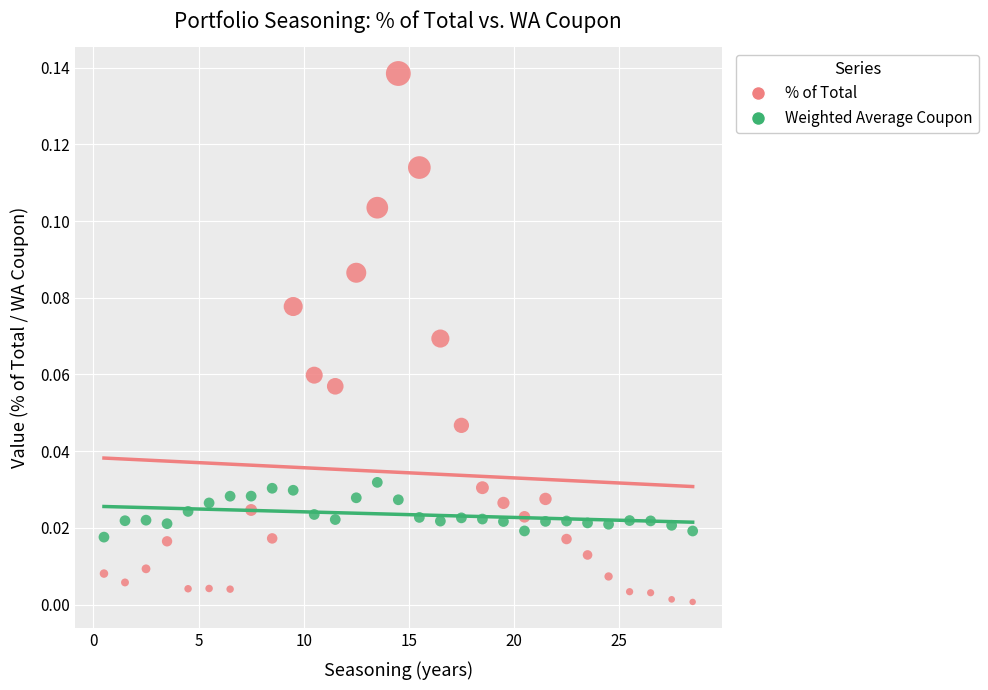

What are all the series names shown in the legend?

% of Total, Weighted Average Coupon